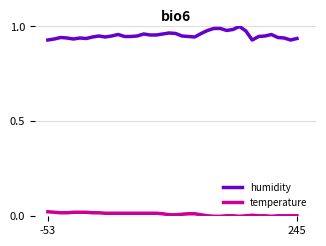

Which series has the largest total across all categories?

humidity